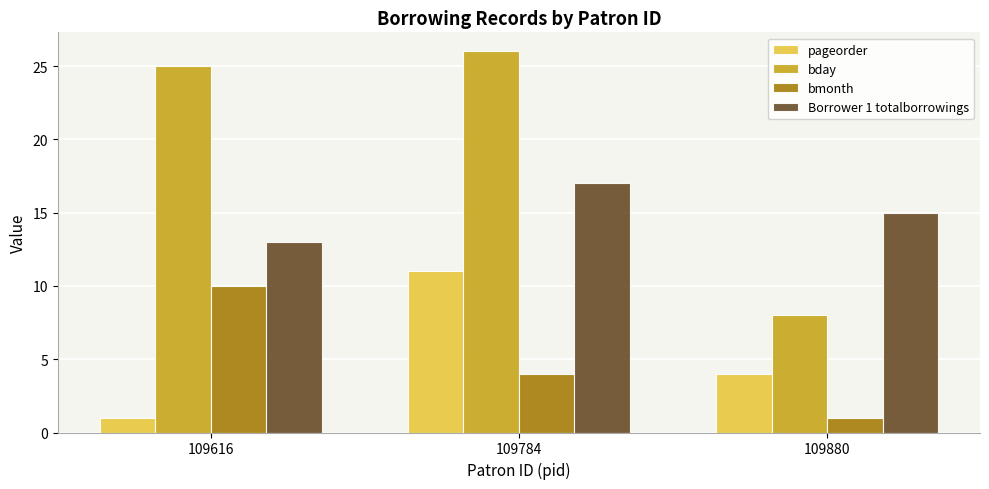

The pageorder series shows 6 at 109880. True or false?

False